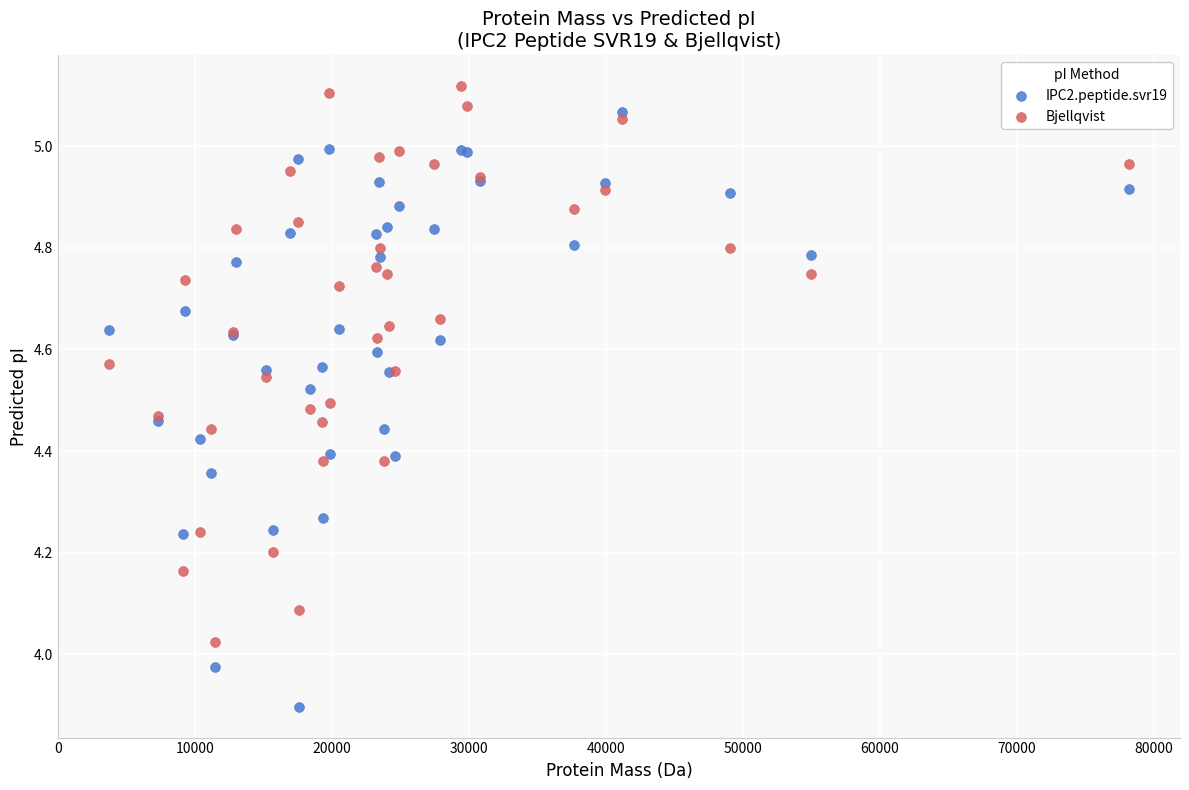

What is the X range (max minus min) for the scatter plot?

74478.0